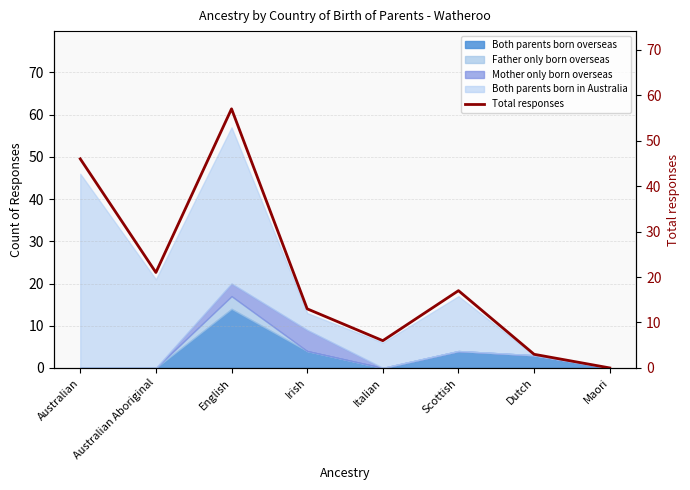

Reading left to right, list all the values displayed in this chart.

46	21	57	13	6	17	3	0